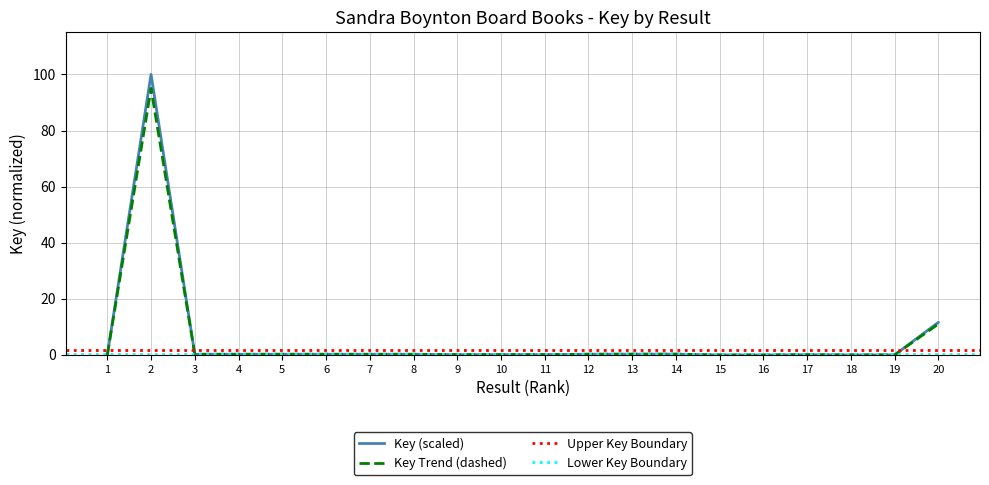

What is the sum of all values?

114.7